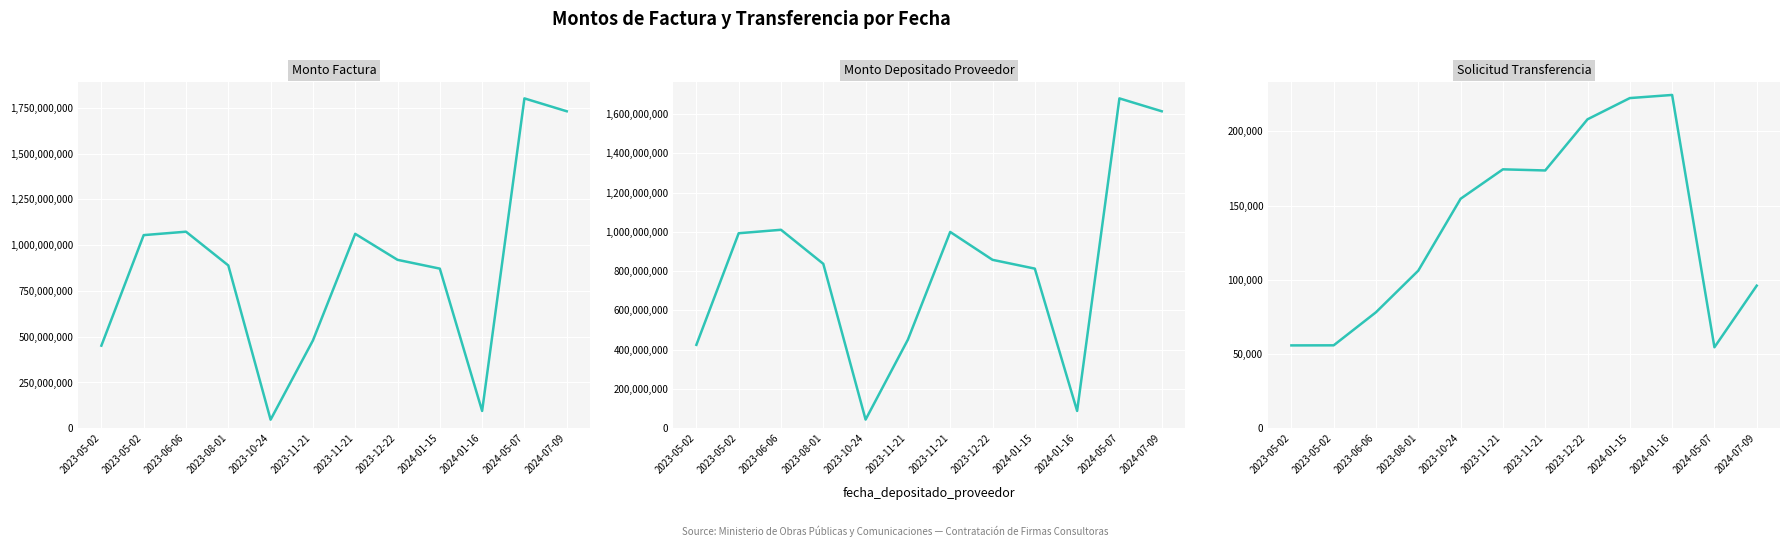

What is the label of the 12th point from the right?

2023-05-02